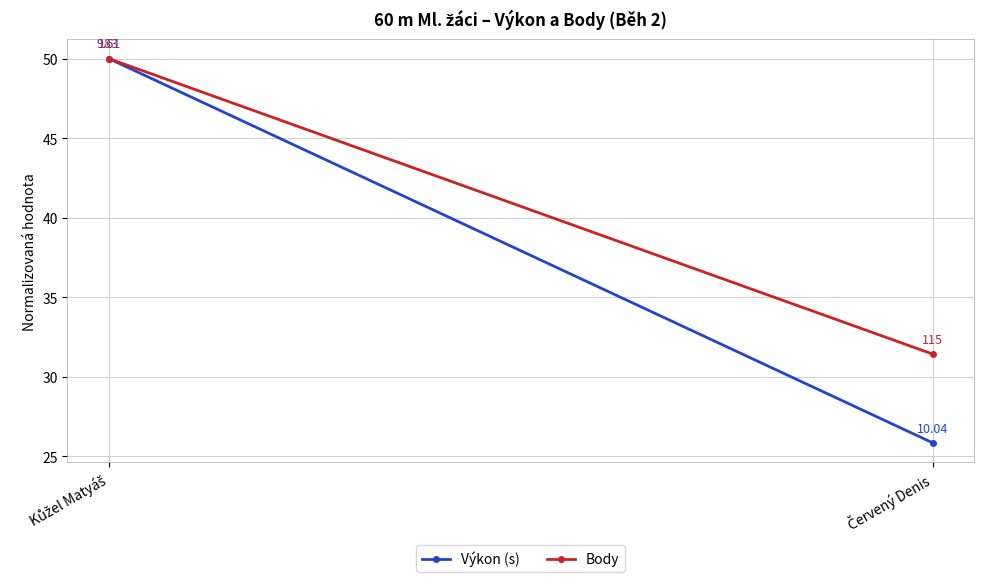

At how many categories does at least one series exceed 42?

1